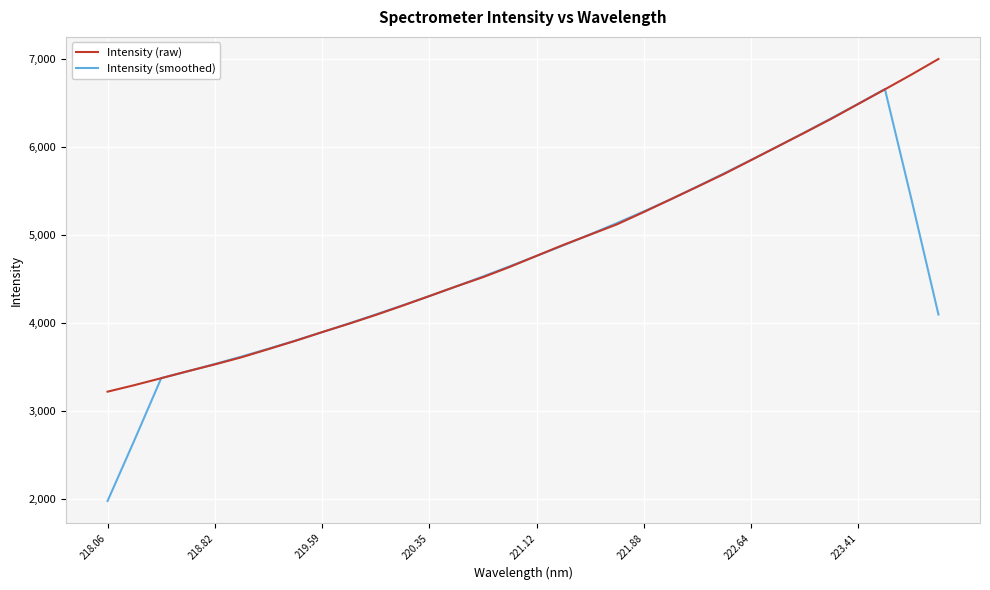

What is the minimum value shown in the chart?

1976.8